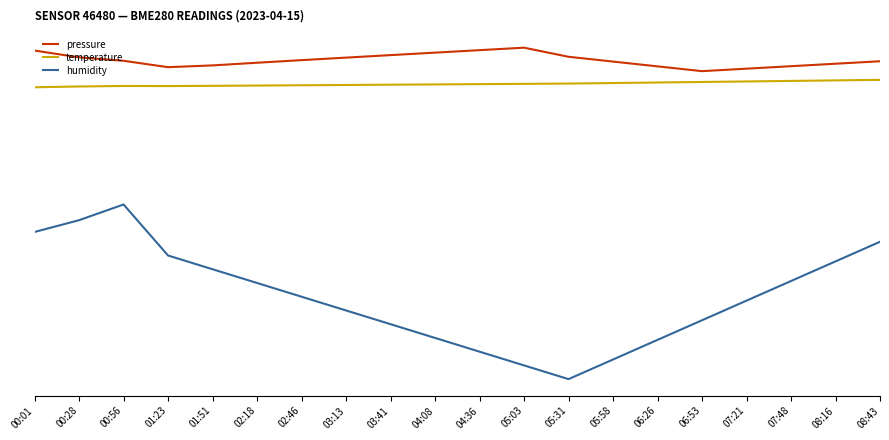

What are all the series names shown in the legend?

pressure, temperature, humidity